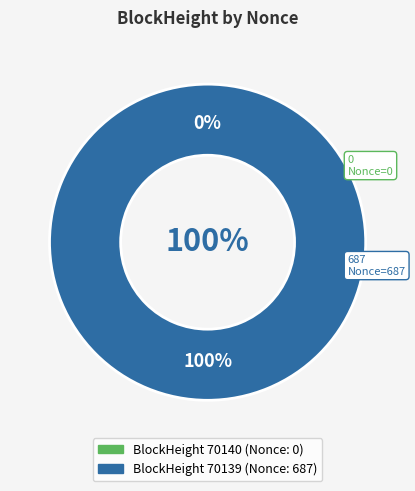

To the nearest percent, what portion does 70139 represent?

100%